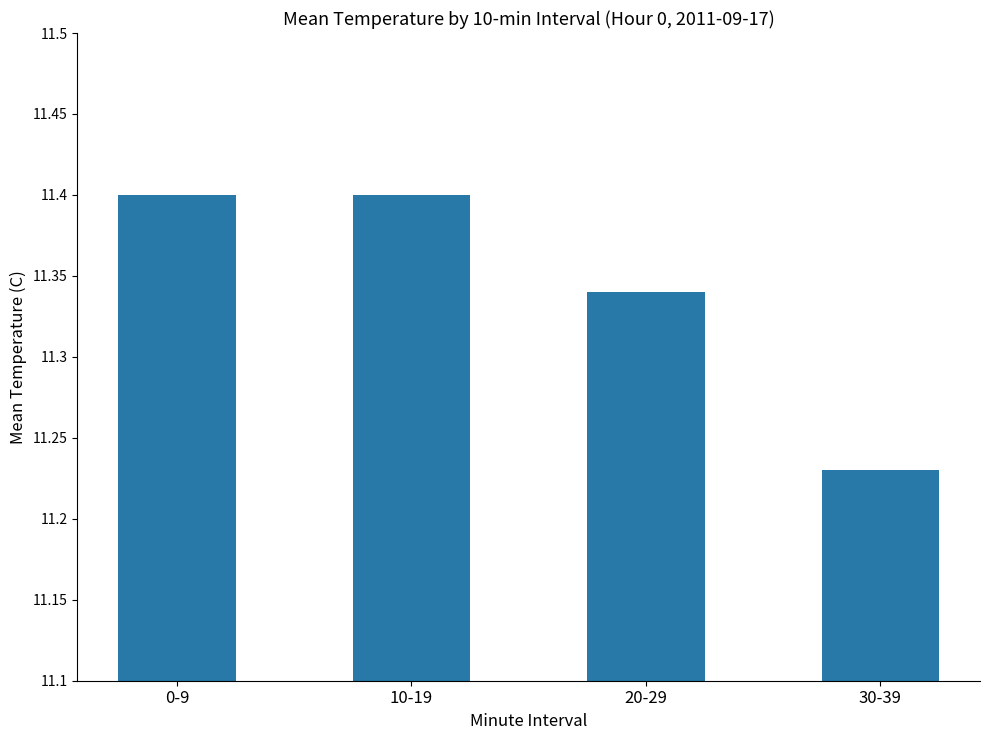

Which label corresponds to the smallest value in the chart?

30-39